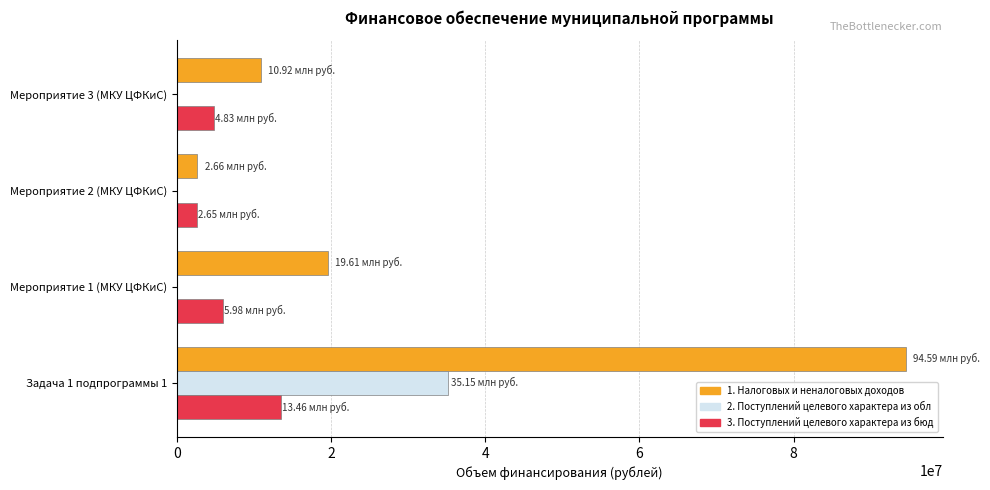

What is the total value across all series at Мероприятие 3 (МКУ ЦФКиС)?

15752310.0